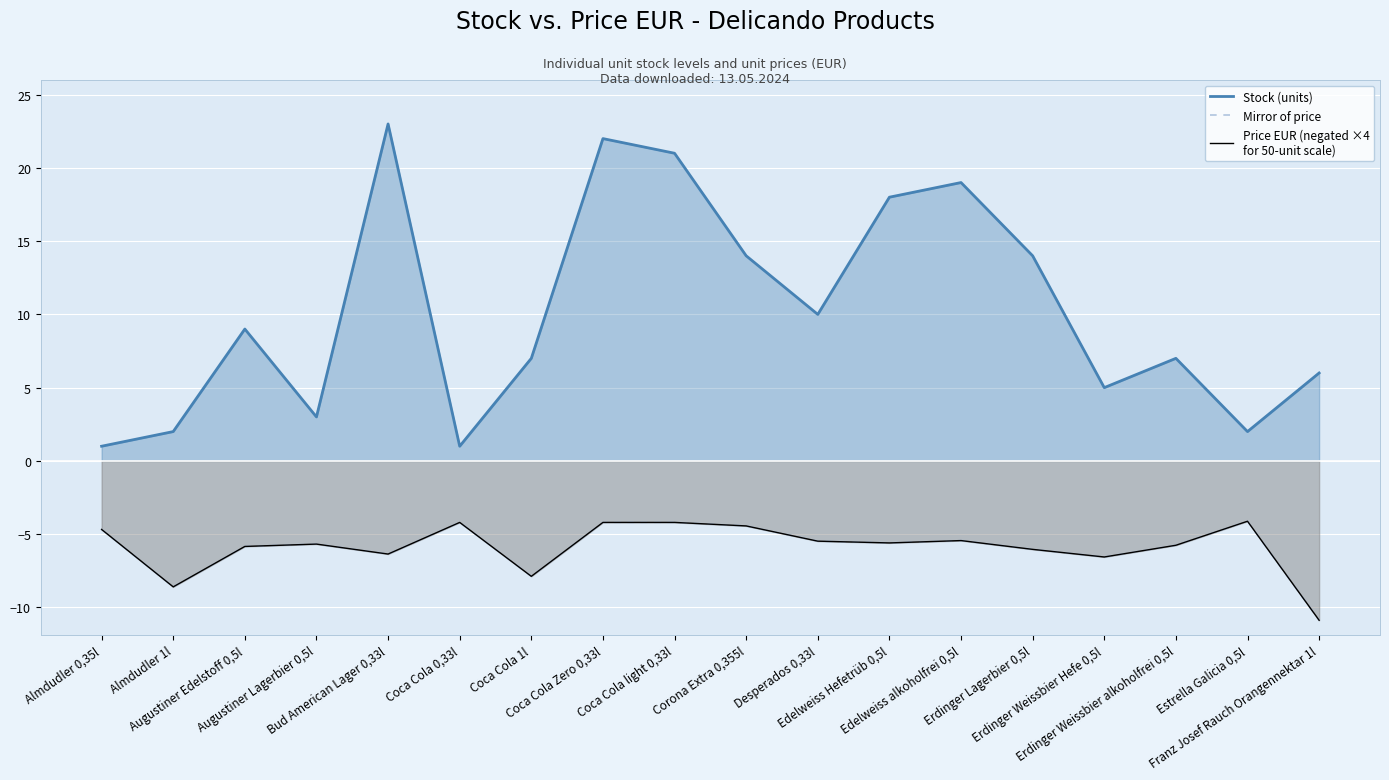

True or false: Price EUR (negated ×4
for 50-unit scale) has a value of -6.0 at Erdinger Lagerbier 0,5l.

True